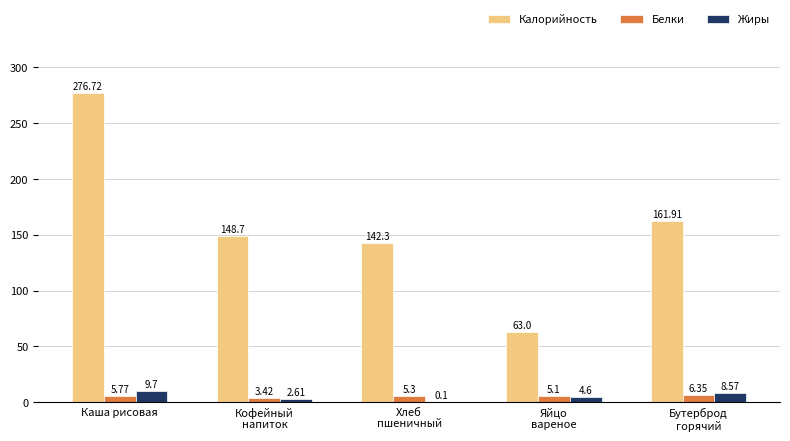

At which category is the sum across all series the highest?

Каша рисовая